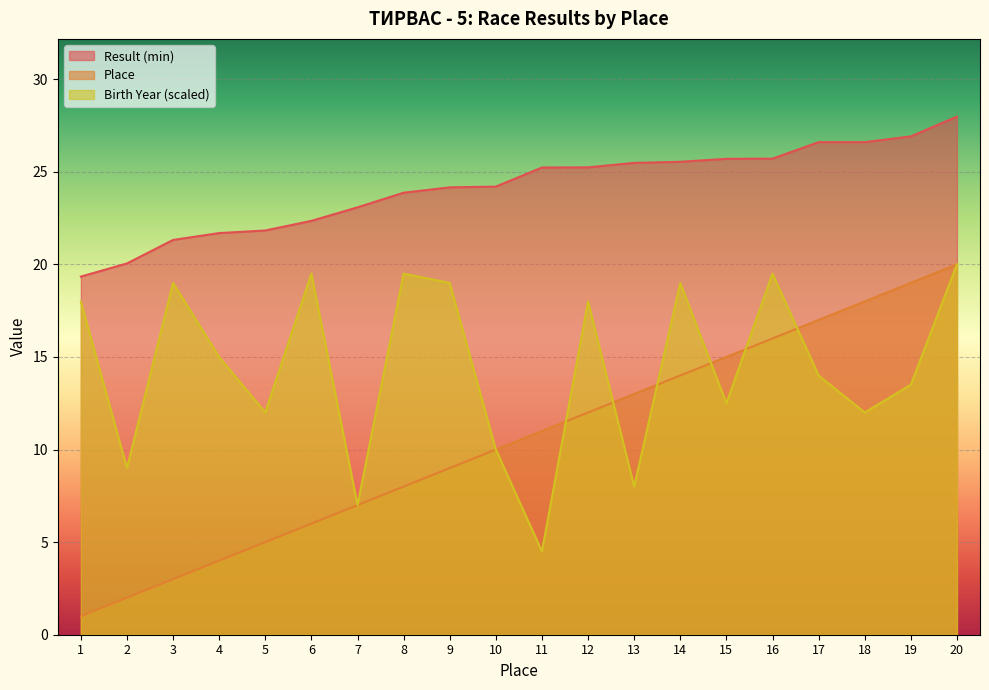

What is the difference between the highest and lowest values at 20?

8.0